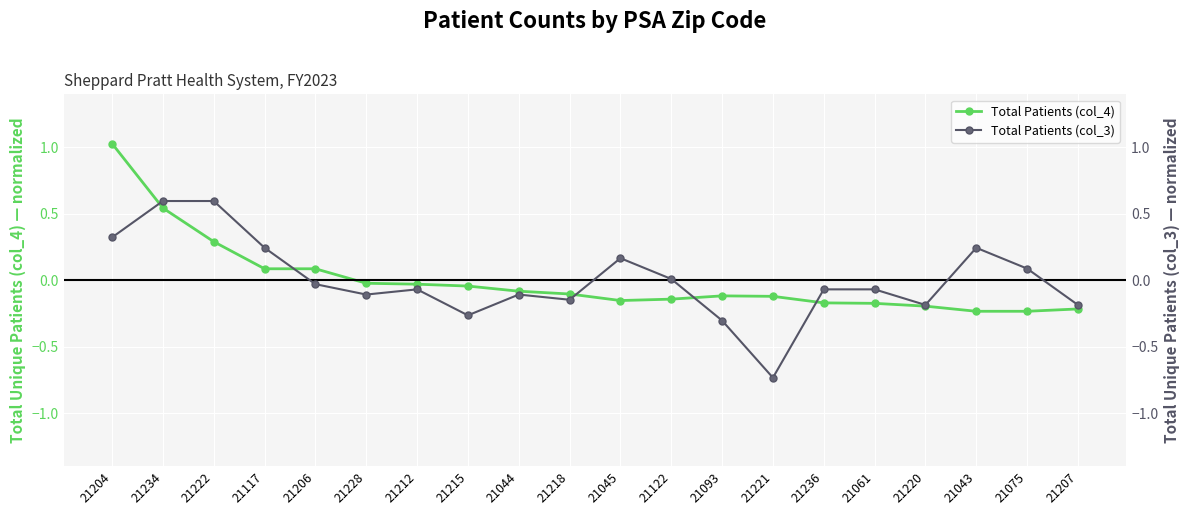

True or false: Total Patients (col_4) has a value of -0.1 at 21044.

True